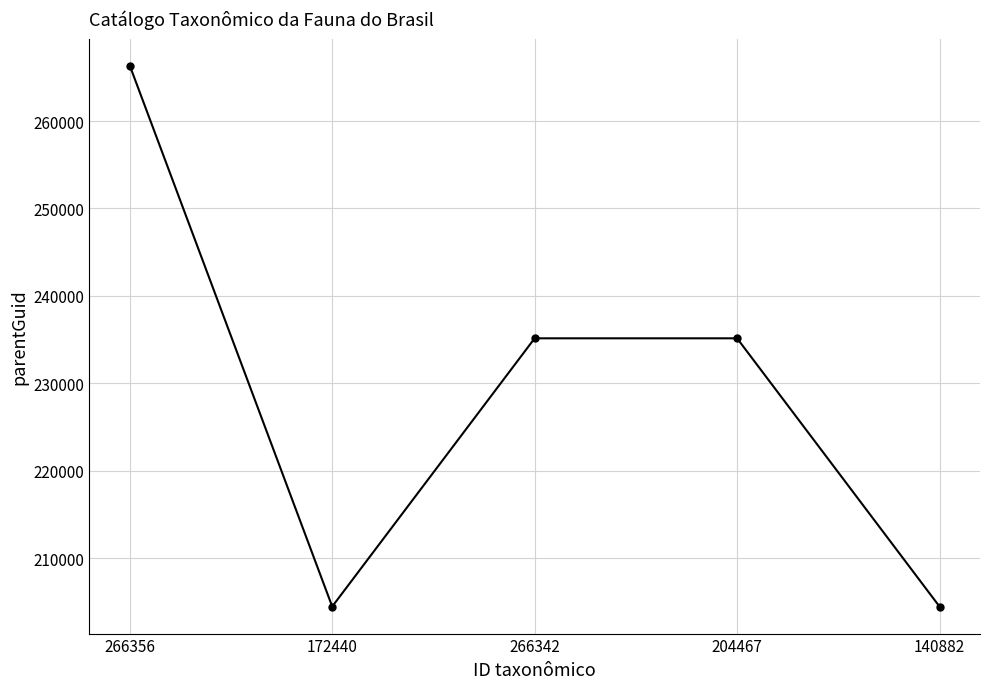

True or false: the data has more than 1 interior local peaks.

False